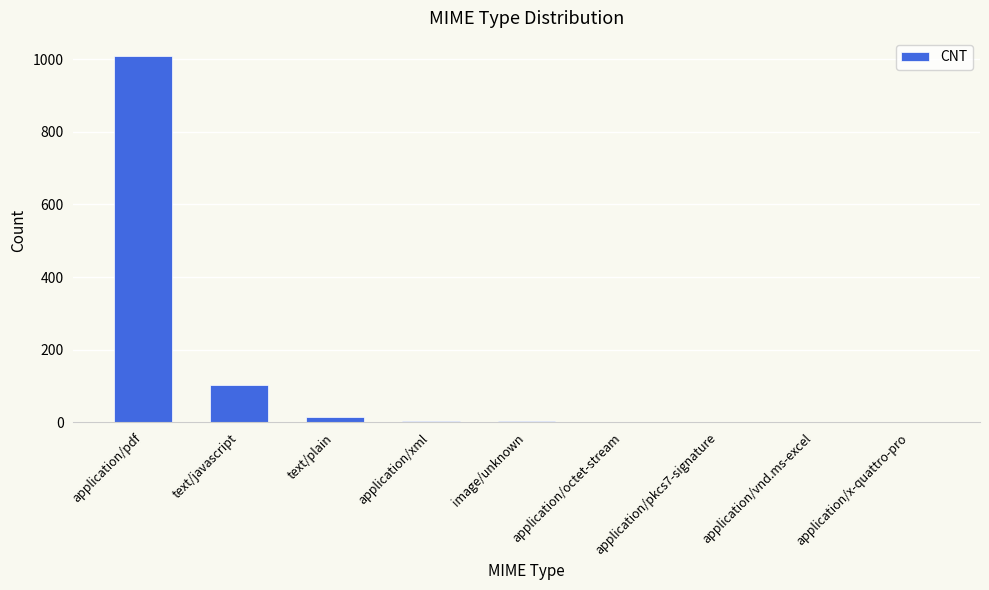

What is the difference between the values at application/vnd.ms-excel and text/plain?

13